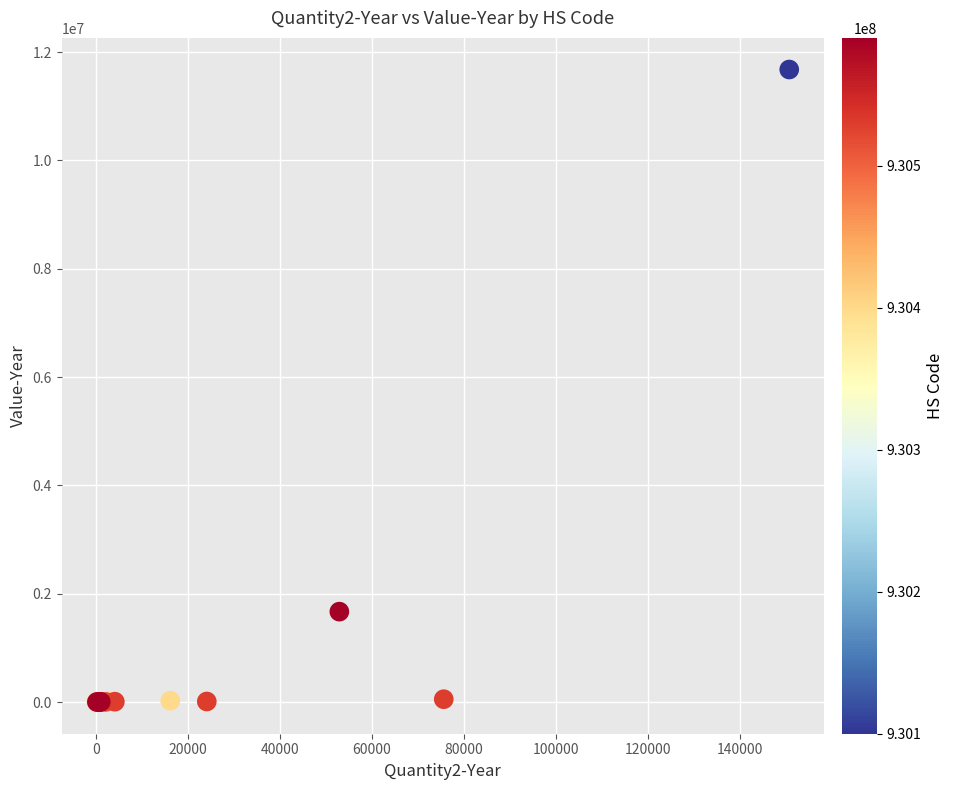

What Y value in the scatter plot is closest to 5838522?

1669971